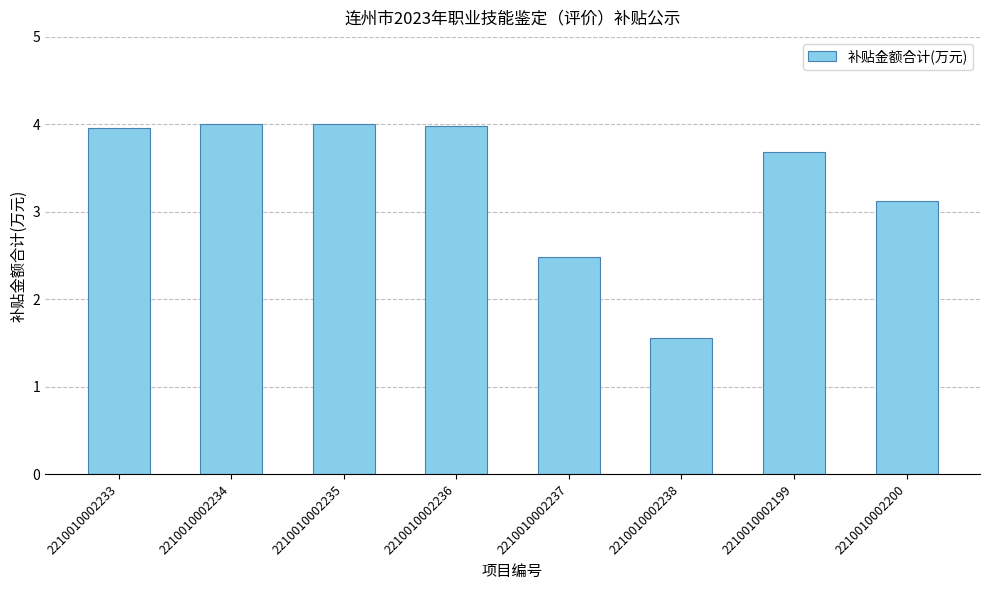

Which has a higher value, 2210010002235 or 2210010002233?

2210010002235